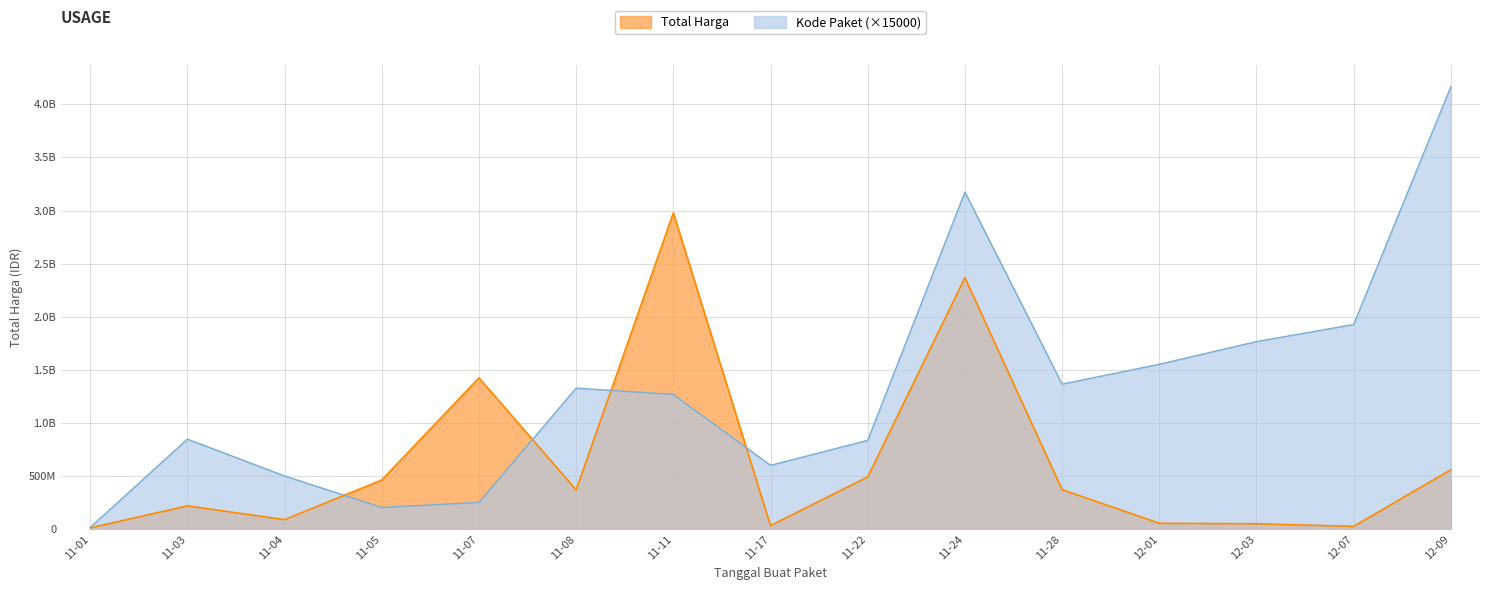

What is the sum of all Total Harga values?

9527459885